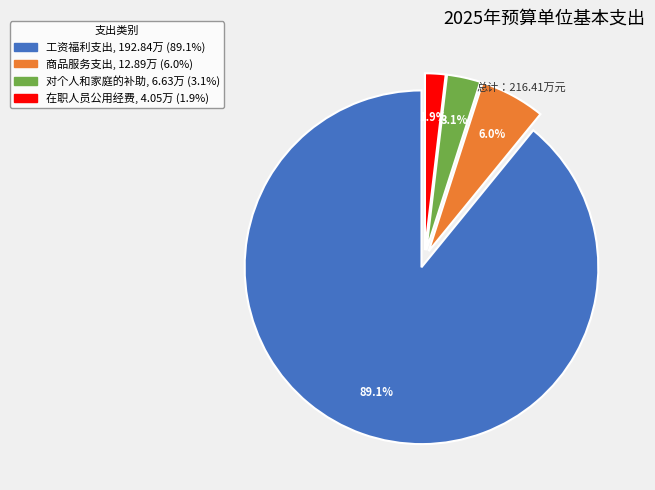

What is the ratio of the value at 在职人员公用经费 to the value at 对个人和家庭的补助?

0.6